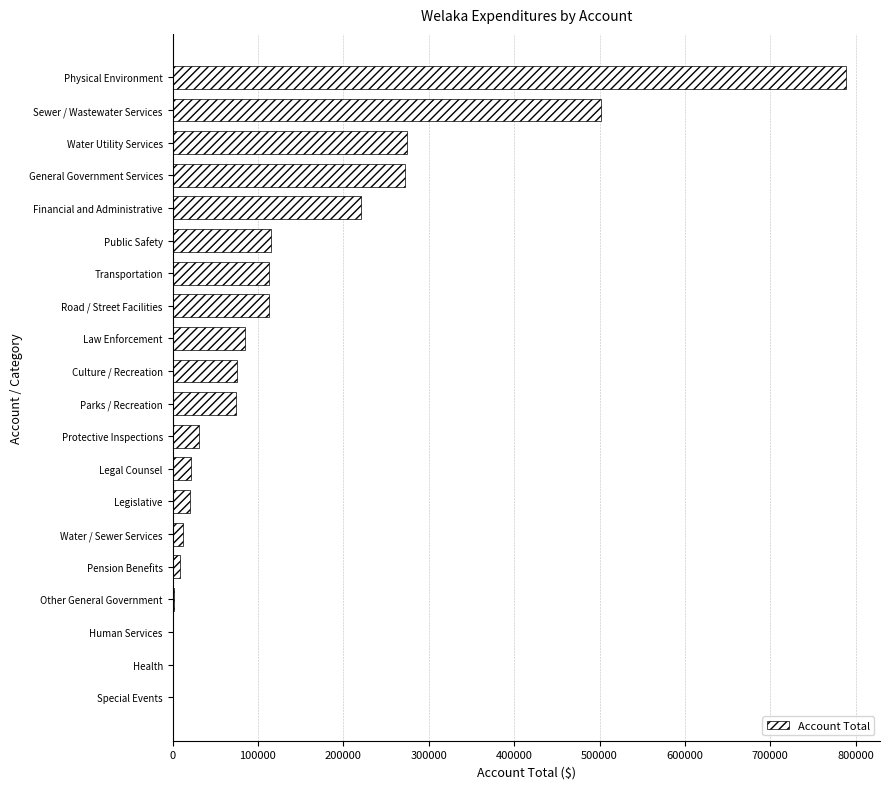

The chart shows a value of 272401 at General Government Services. True or false?

True